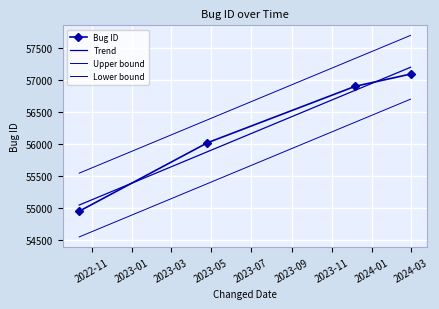

What is the label of the 2nd point from the right?

2023-12-07